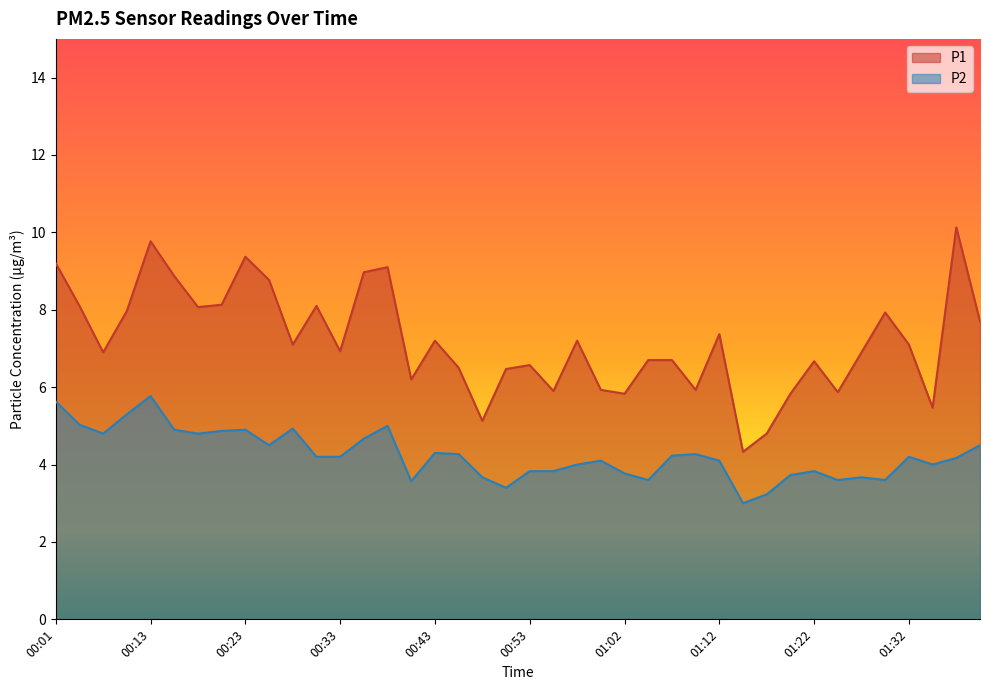

What is the difference between the maximum and second lowest values in the P1 series?

5.3